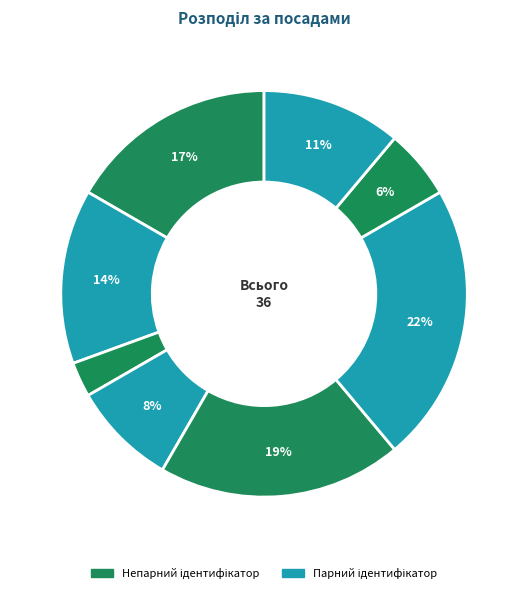

Does any single category account for the majority?

No